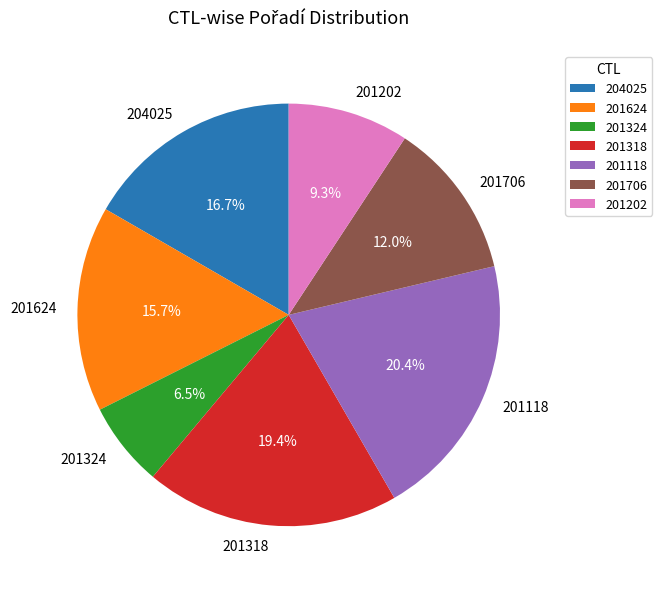

Count the number of slices in the pie.

7